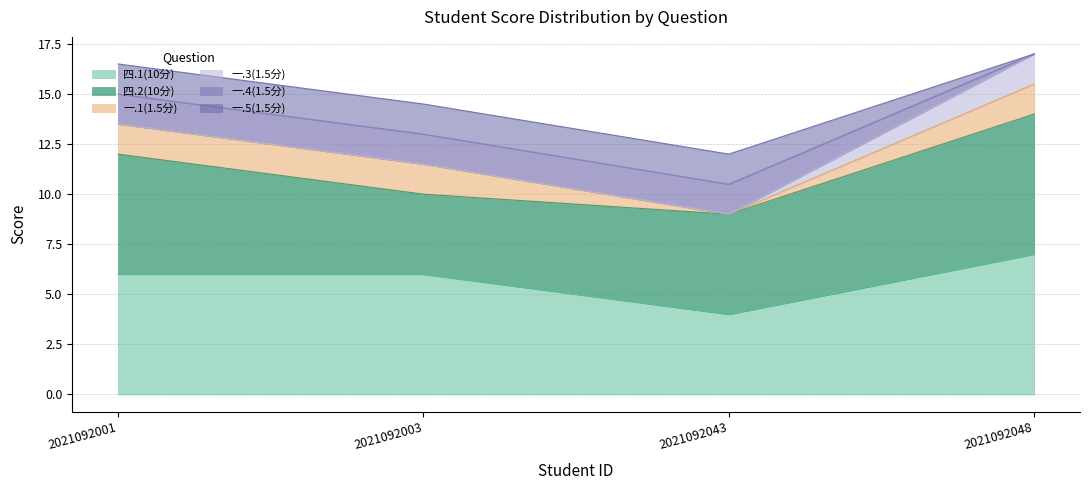

Between which two adjacent categories do 一.3(1.5分) and 一.4(1.5分) first intersect?

2021092043 and 2021092048